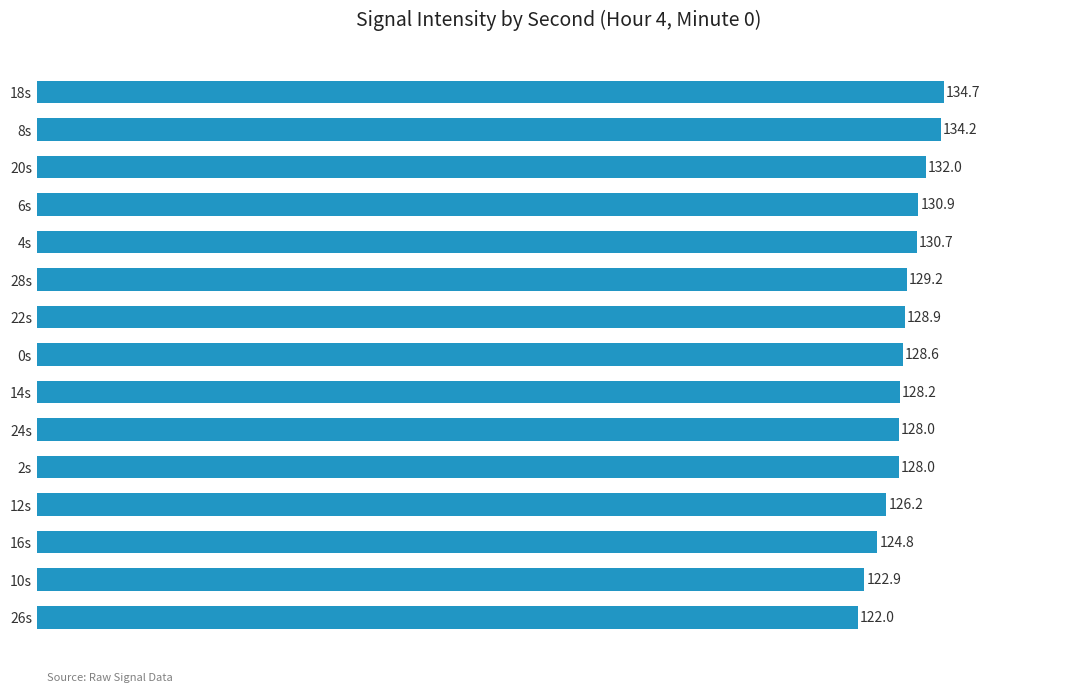

What is the average value?

128.6